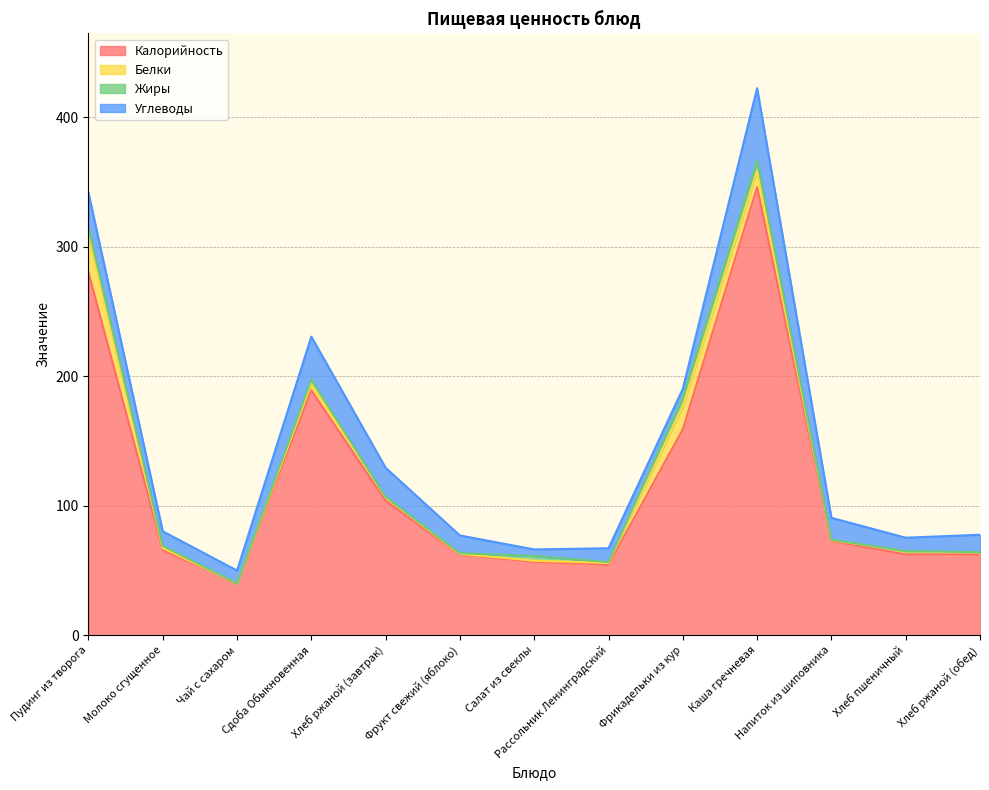

What position from the left is Напиток из шиповника?

11